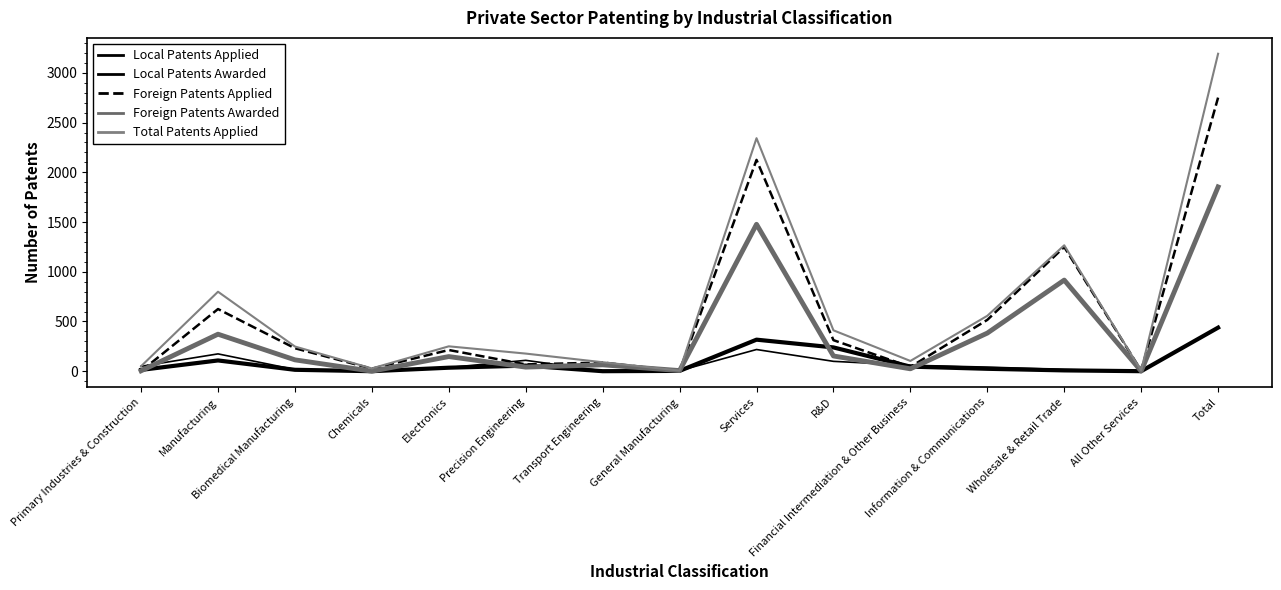

Reading right to left, transcribe all the data shown in this chart.

Local Patents Applied: 441	1	17	41	60	99	218	5	3	109	37	3	17	174	49
Local Patents Awarded: 438	0	8	24	46	239	317	3	0	56	35	0	14	108	13
Foreign Patents Applied: 2751	5	1249	516	43	312	2125	1	87	68	213	25	231	625	1
Foreign Patents Awarded: 1853	1	916	383	24	153	1477	6	64	41	147	0	114	372	4
Total Patents Applied: 3192	6	1266	557	103	411	2343	6	90	177	250	28	248	799	50